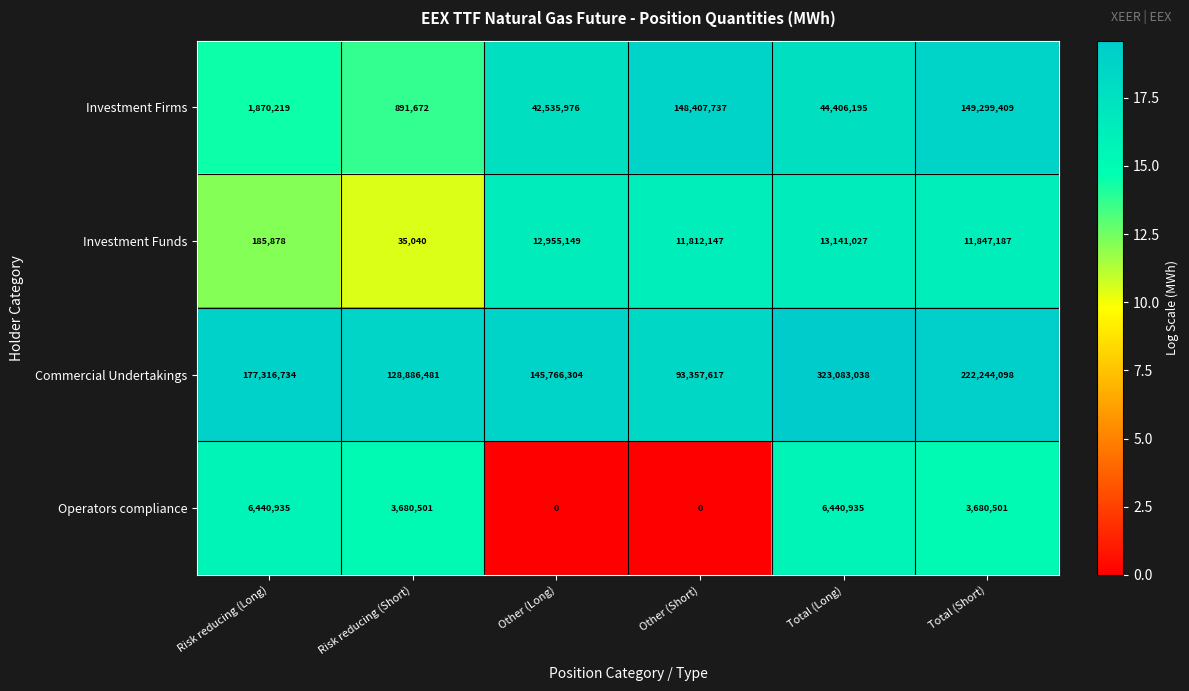

Between Other (Short) and Total (Short), which series saw the biggest shift?

Commercial Undertakings